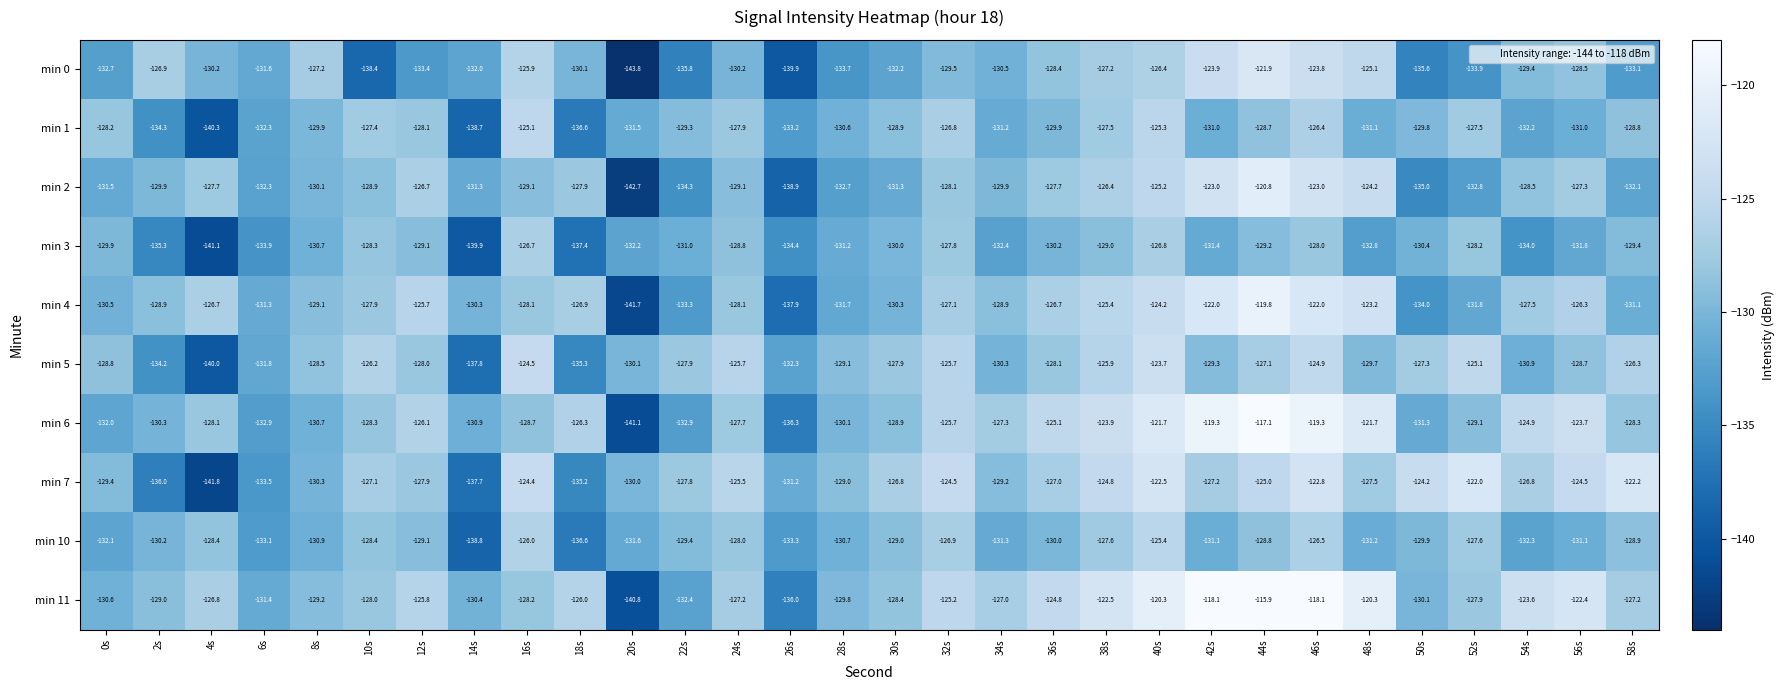

Which series has the widest spread of values?

min 11